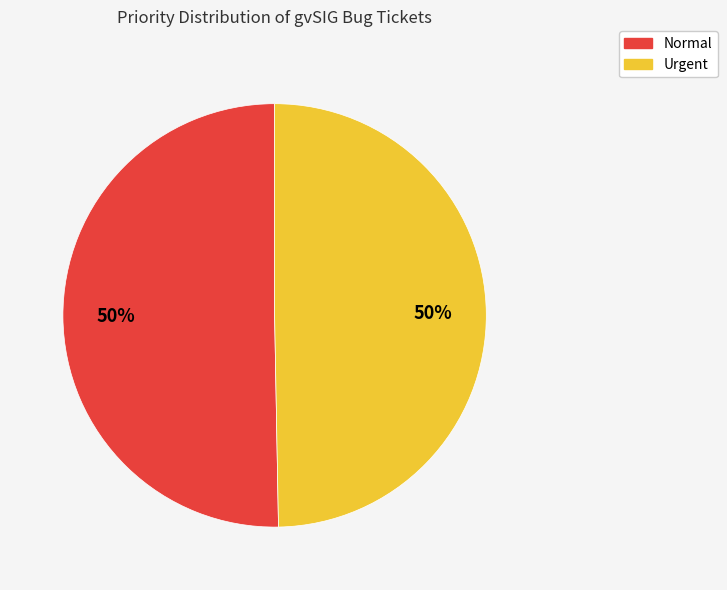

True or false: Urgent accounts for 39% of the total.

False